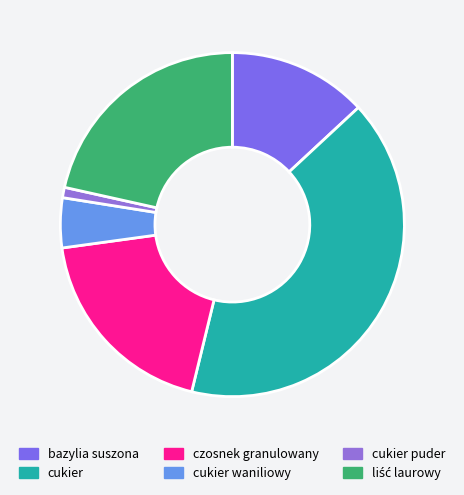

To the nearest percent, what is the difference between the largest and smallest slice percentages?

40%